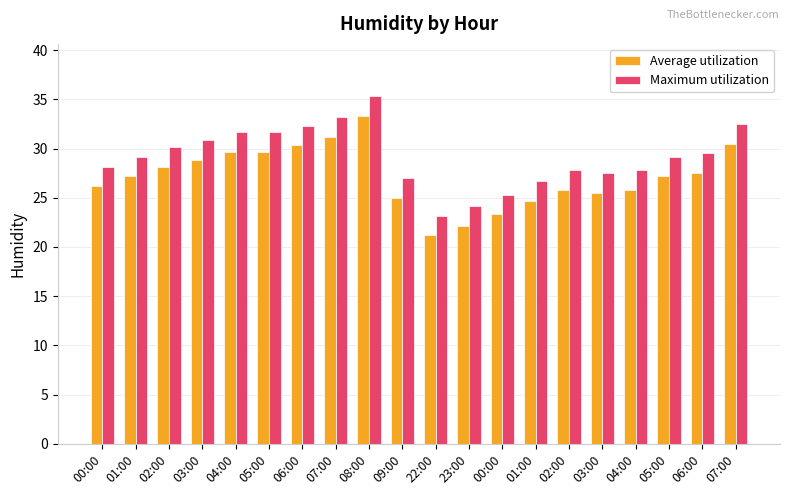

Is the value of Average utilization at 05:00 greater than the value of Maximum utilization at 05:00?

No